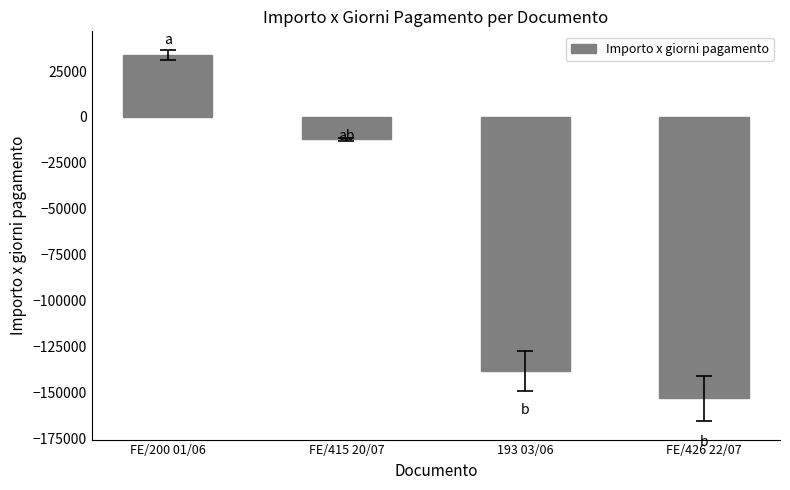

How many distinct data groups are displayed?

1